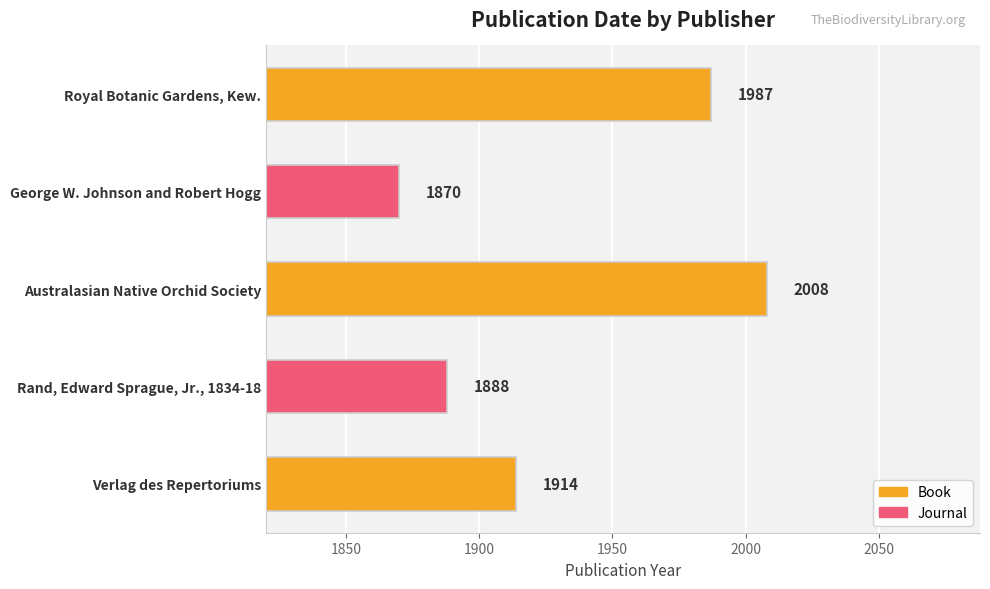

The chart shows a value of 2944 at George W. Johnson and Robert Hogg. True or false?

False